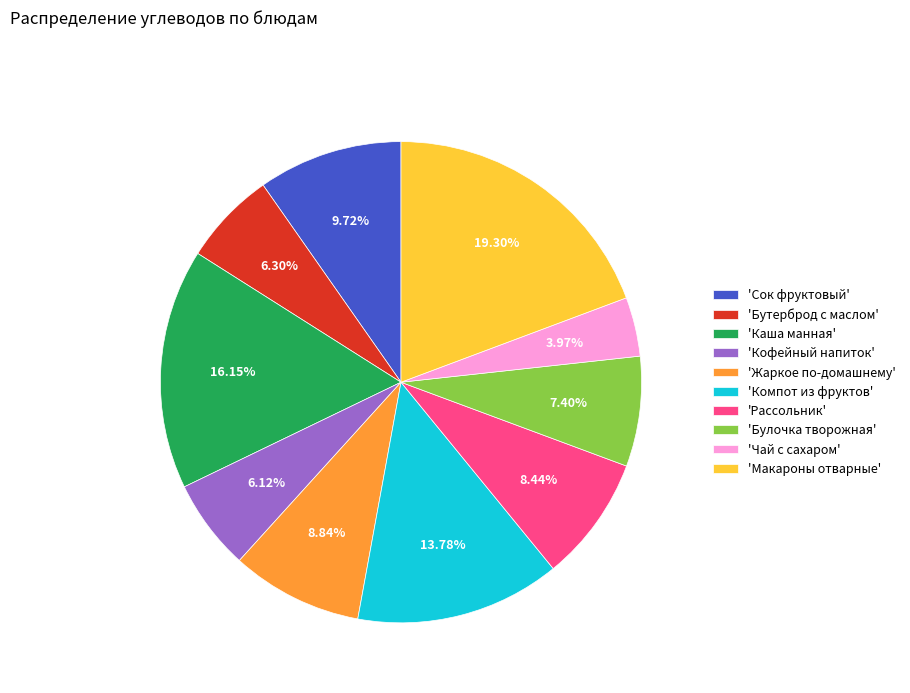

How many segments does this pie chart have?

10